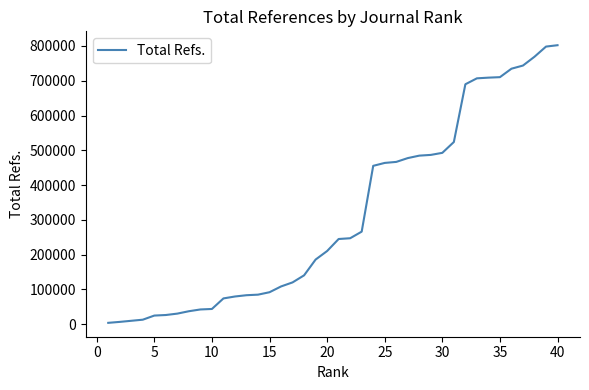

What is the greatest value displayed?

802141